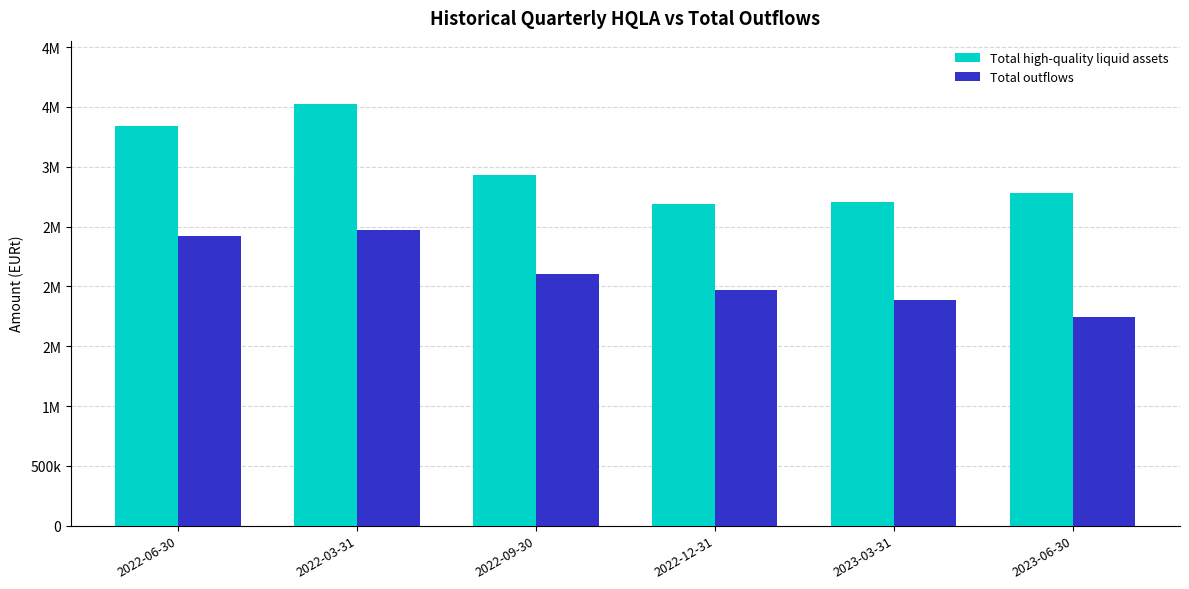

What are all the series names shown in the legend?

Total high-quality liquid assets, Total outflows